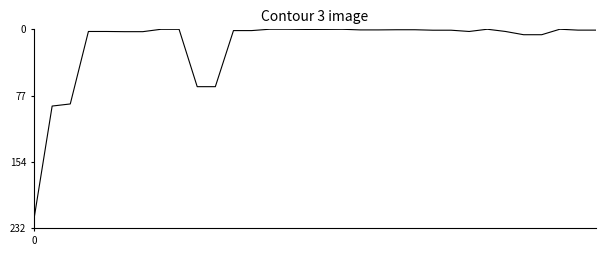

What is the difference between the maximum and minimum values?

221.3